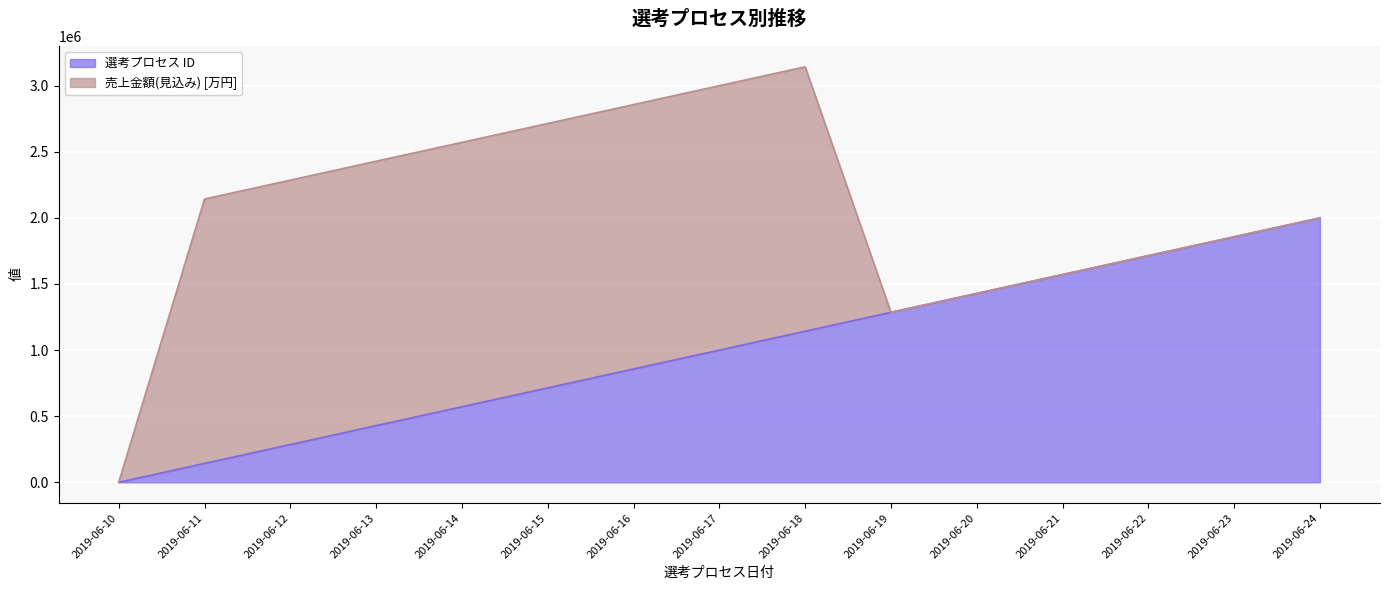

What is the change in value from 2019-06-15 to 2019-06-22?

+1000000.0